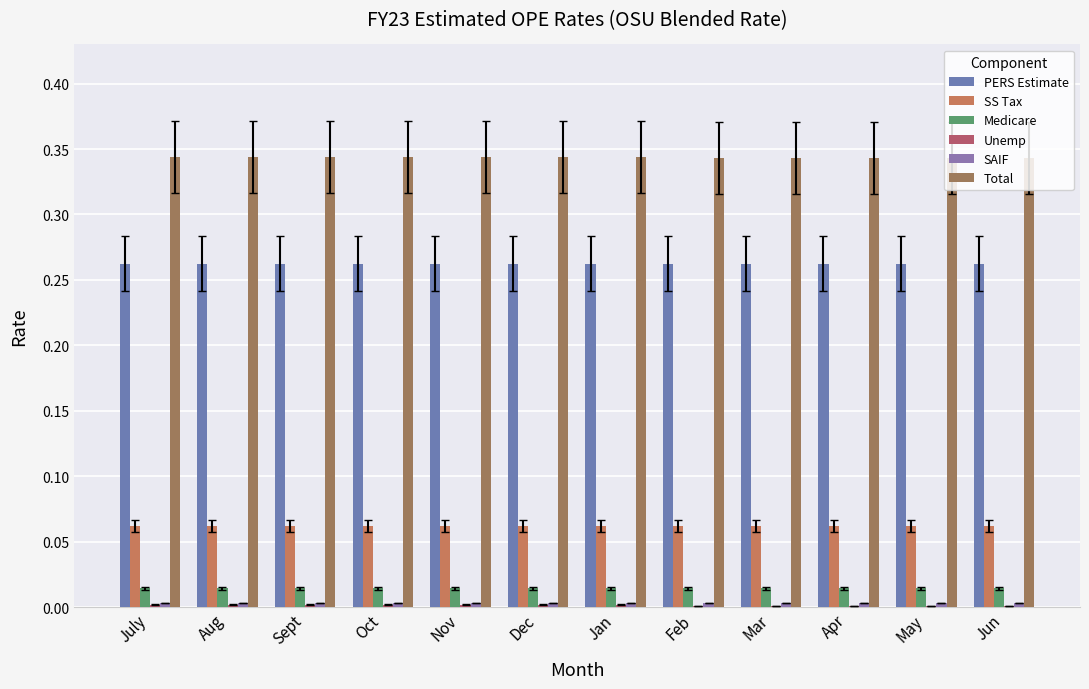

Are the bars horizontal?

No